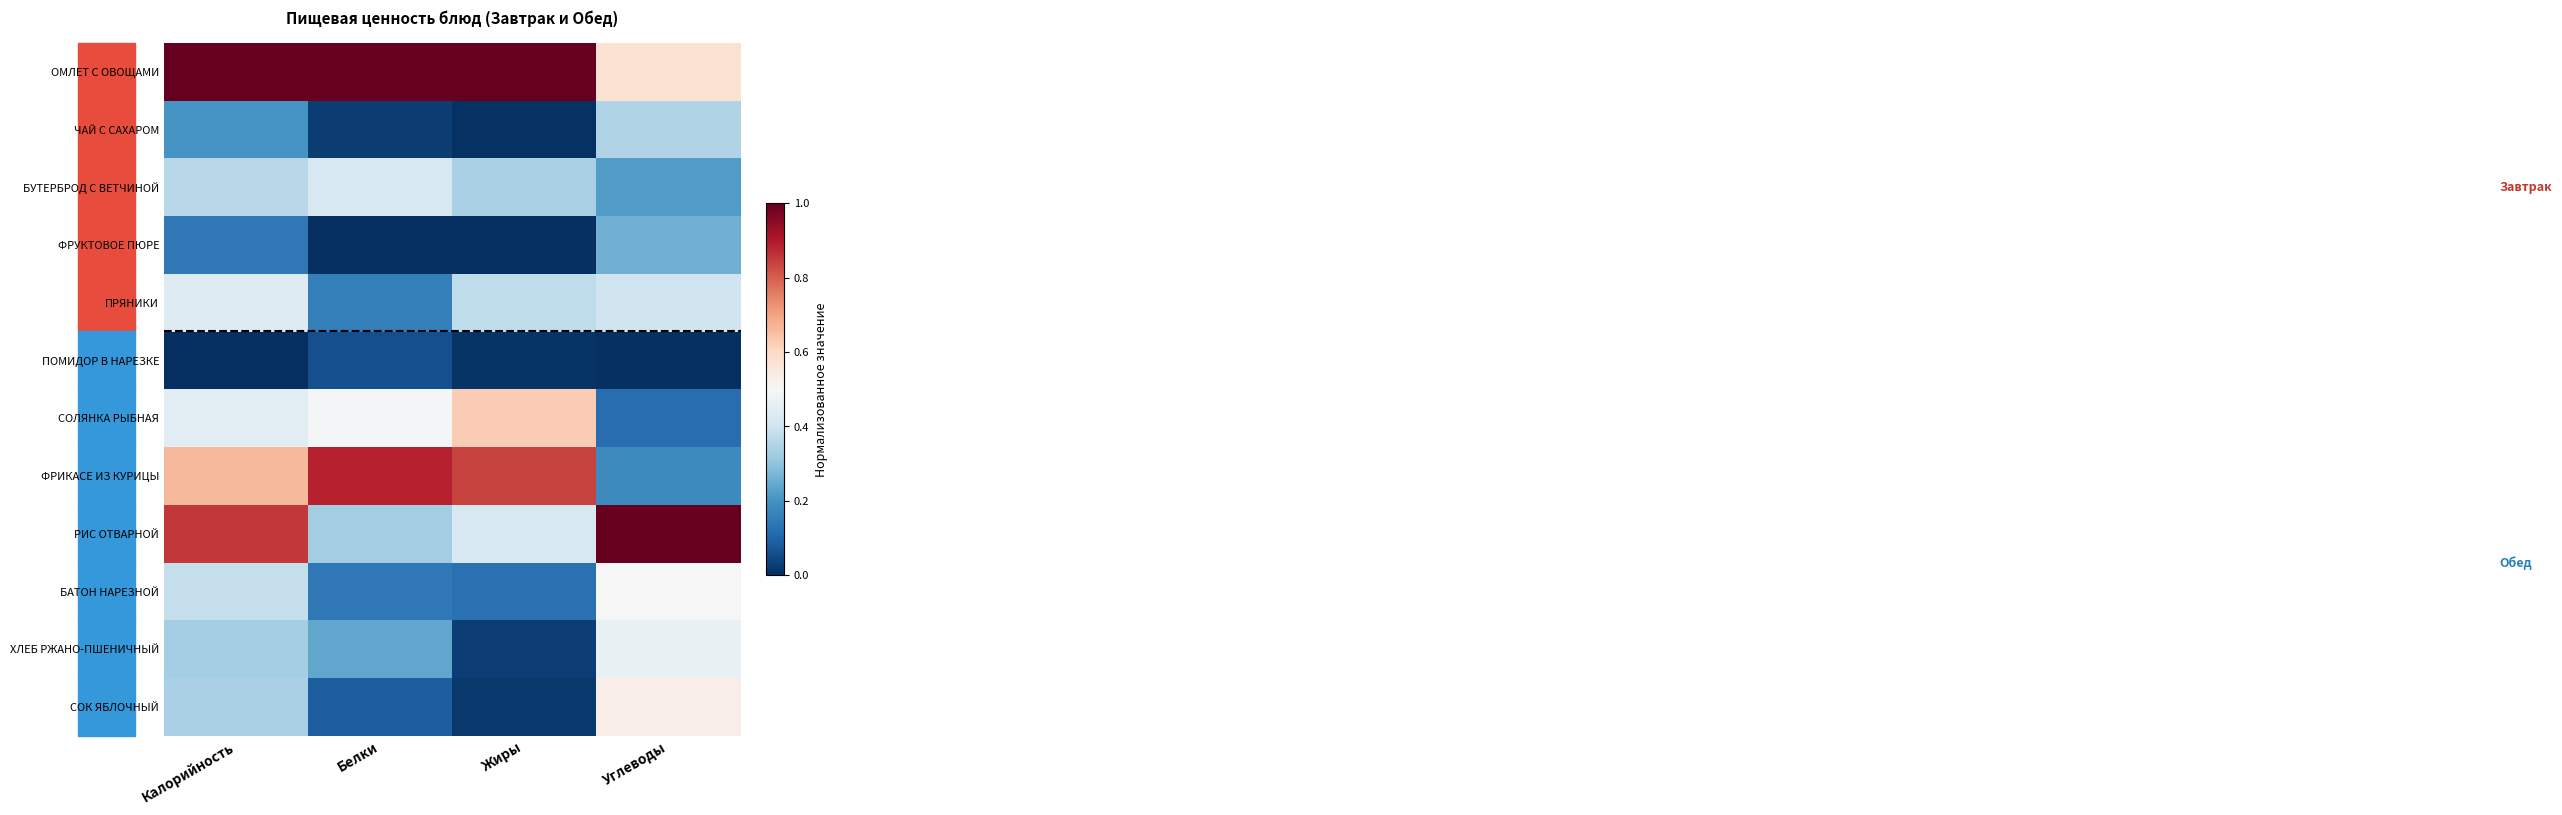

At Калорийность, list the series in order from largest to smallest.

ОМЛЕТ С ОВОЩАМИ, РИС ОТВАРНОЙ, ФРИКАСЕ ИЗ КУРИЦЫ, СОЛЯНКА РЫБНАЯ, ПРЯНИКИ, БАТОН НАРЕЗНОЙ, БУТЕРБРОД С ВЕТЧИНОЙ, СОК ЯБЛОЧНЫЙ, ХЛЕБ РЖАНО-ПШЕНИЧНЫЙ, ЧАЙ С САХАРОМ, ФРУКТОВОЕ ПЮРЕ, ПОМИДОР В НАРЕЗКЕ